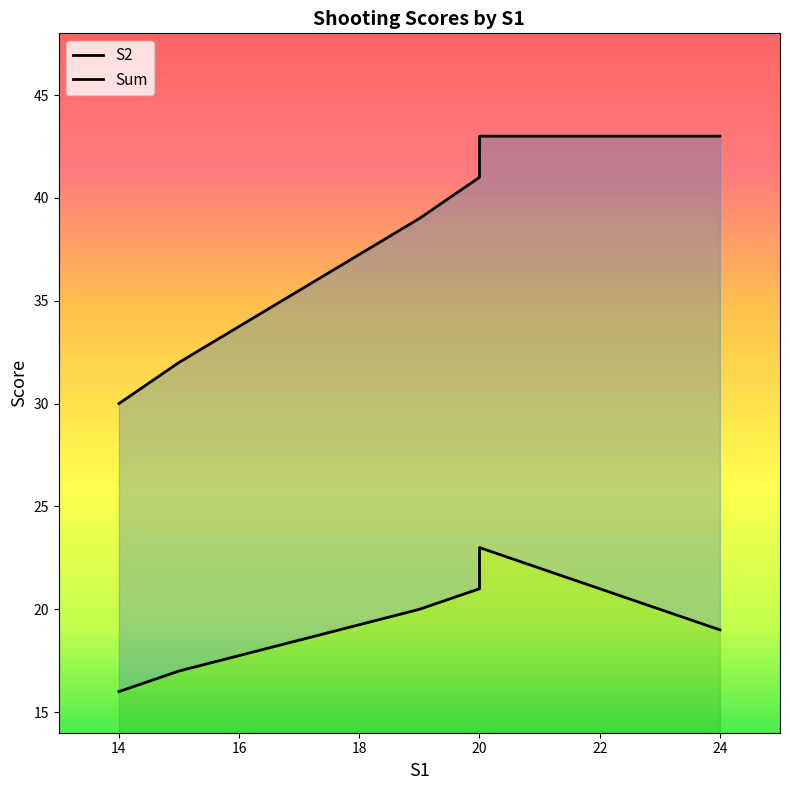

List the series in order of their overall mean, highest first.

Sum, S2